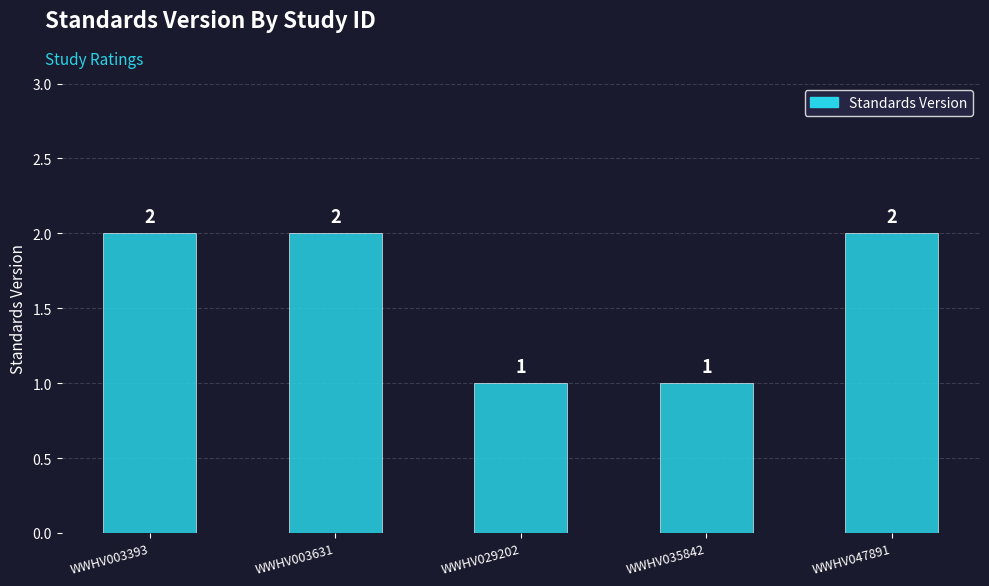

Reading left to right, what are all the values shown in this chart?

WWHV003393=2	WWHV003631=2	WWHV029202=1	WWHV035842=1	WWHV047891=2